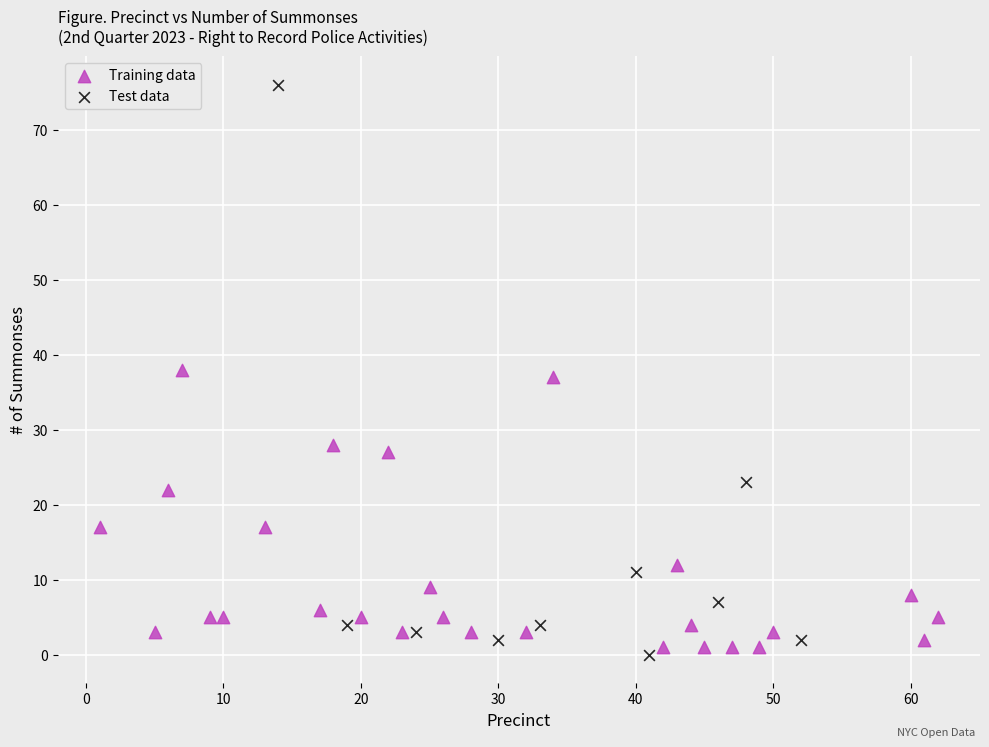

Which series reaches the maximum Y coordinate?

Test data